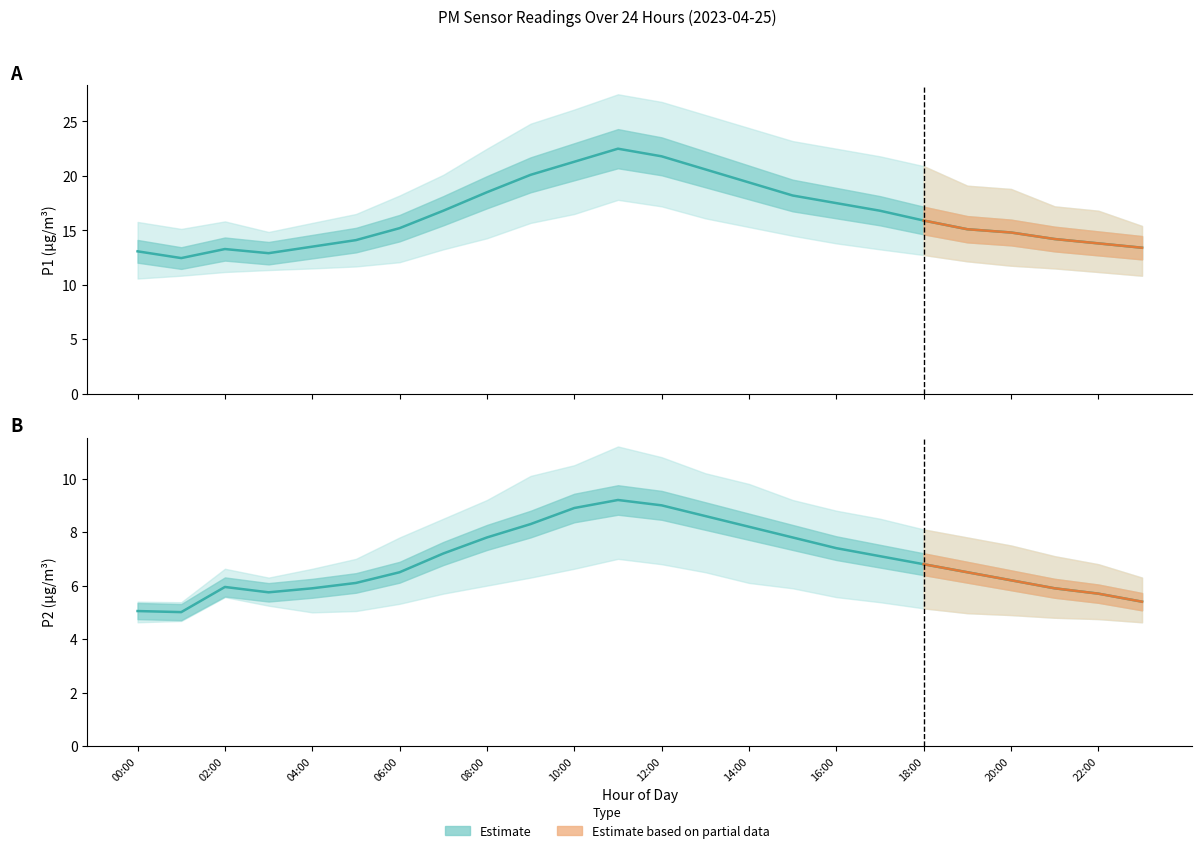

True or false: P1_hi has a value of 7.0 at 06:00.

False